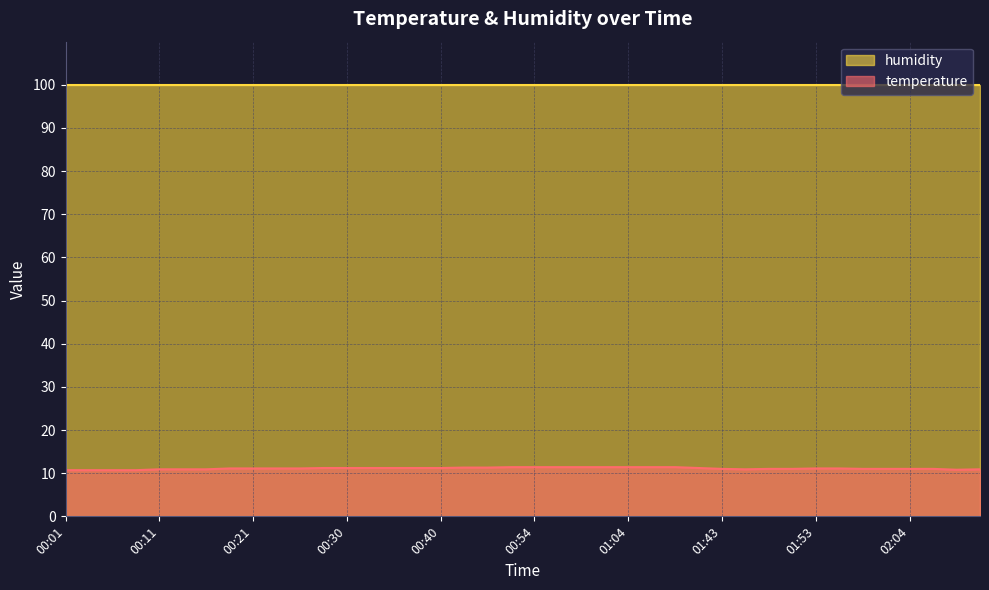

What is the label of the 10th point from the left?

00:23